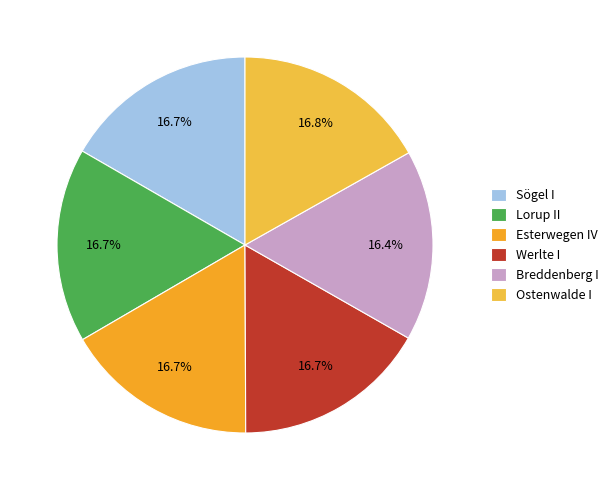

To the nearest percent, what is the average slice percentage?

17%